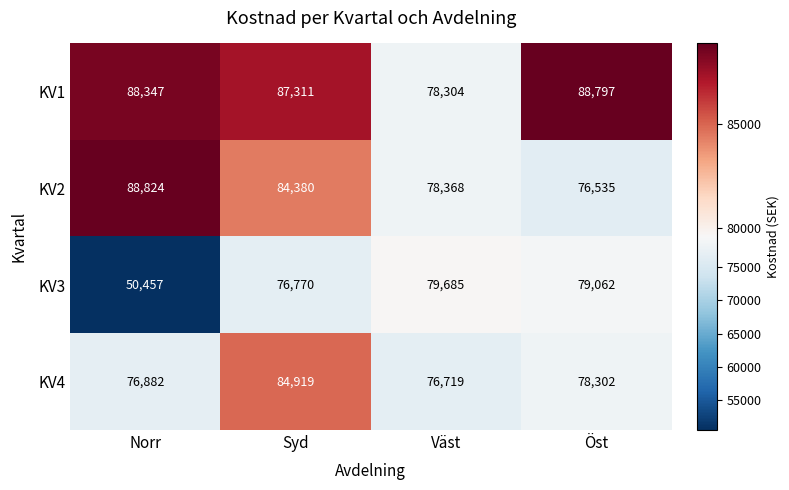

What value does the KV2 series have at Väst?

78368